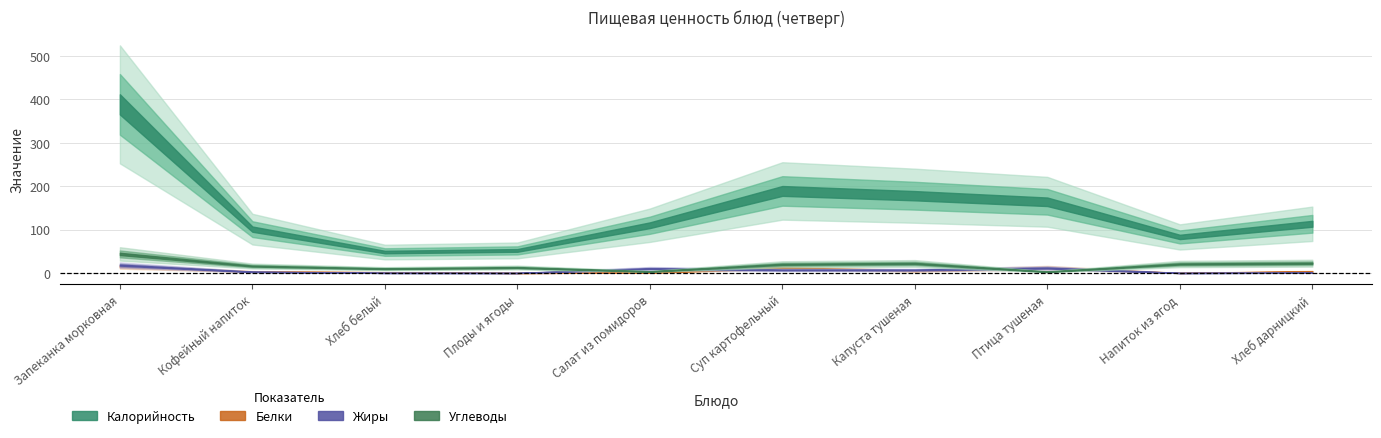

Which series has the largest total across all categories?

Калорийность